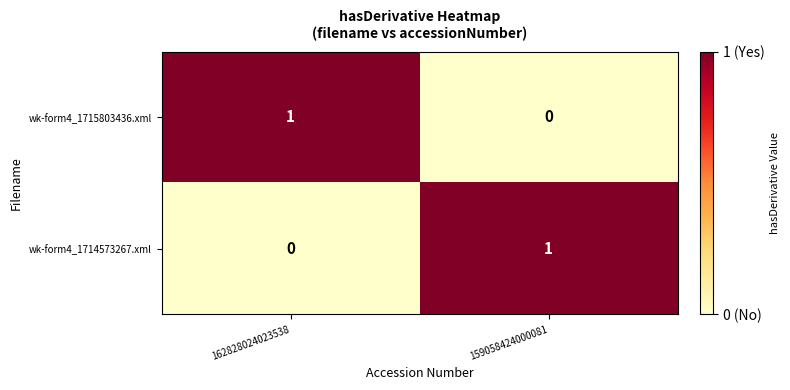

Which category has the lowest value in the wk-form4_1714573267.xml series?

162828024023538